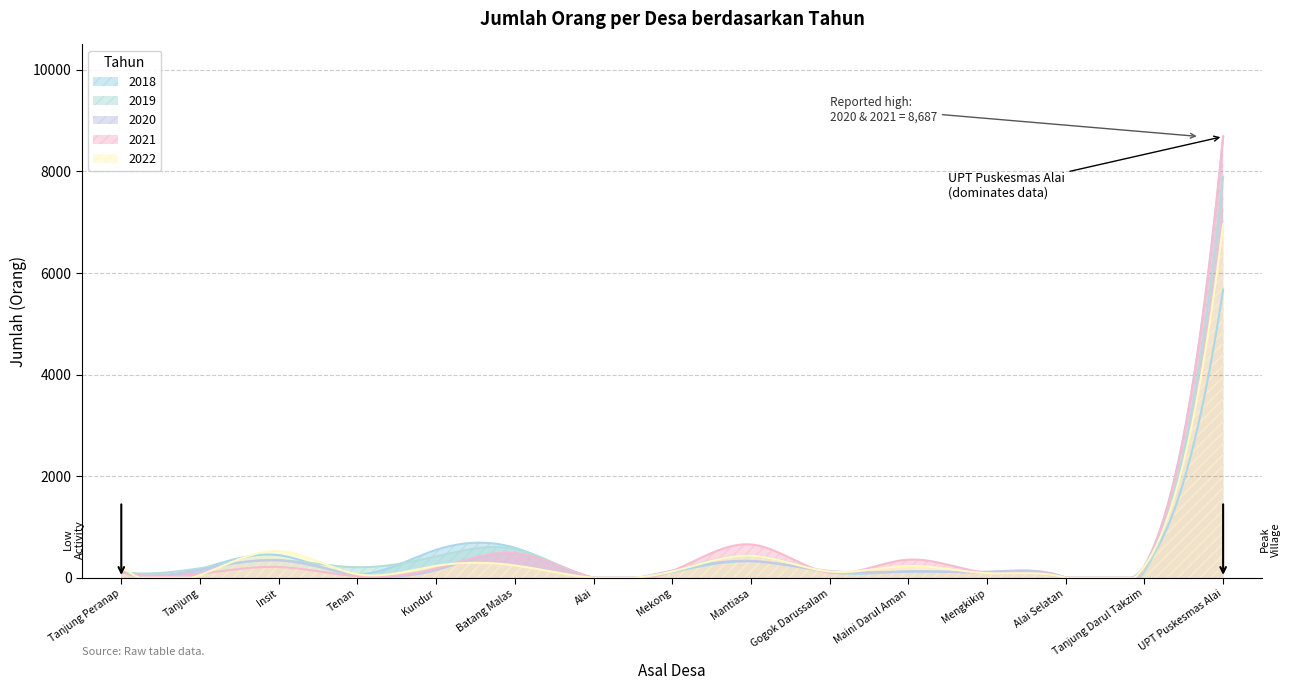

In 2018, how many points are lower than both neighbors (excluding endpoints)?

4